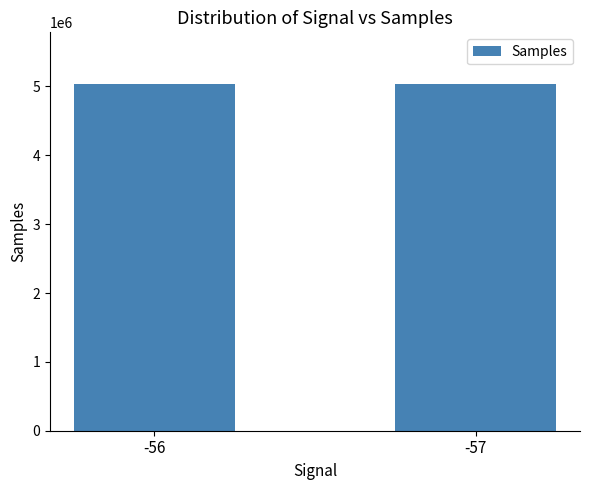

Are the bars grouped side by side (vs. stacked)?

No